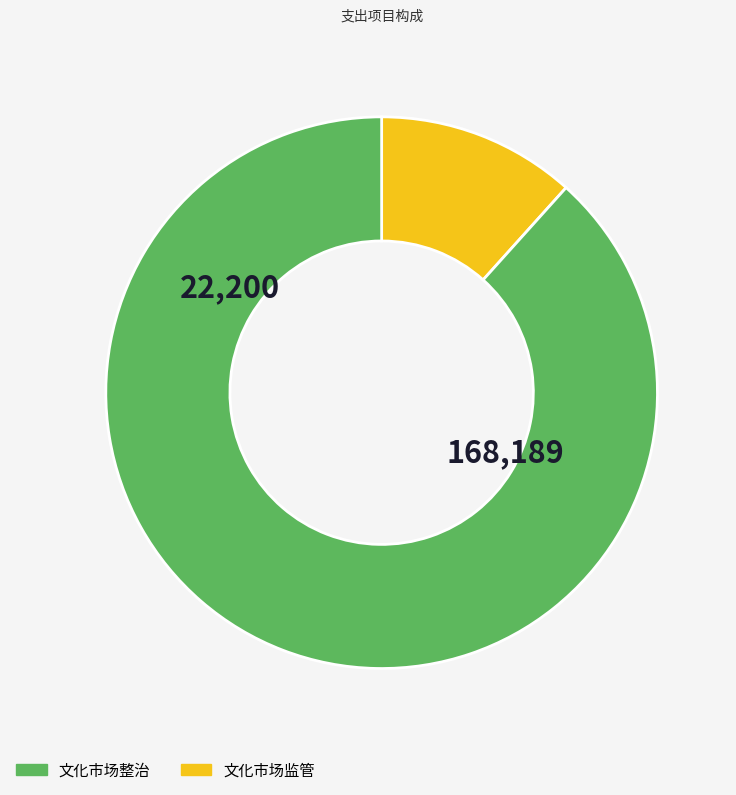

To the nearest percent, what is the difference between the largest and smallest slice percentages?

77%